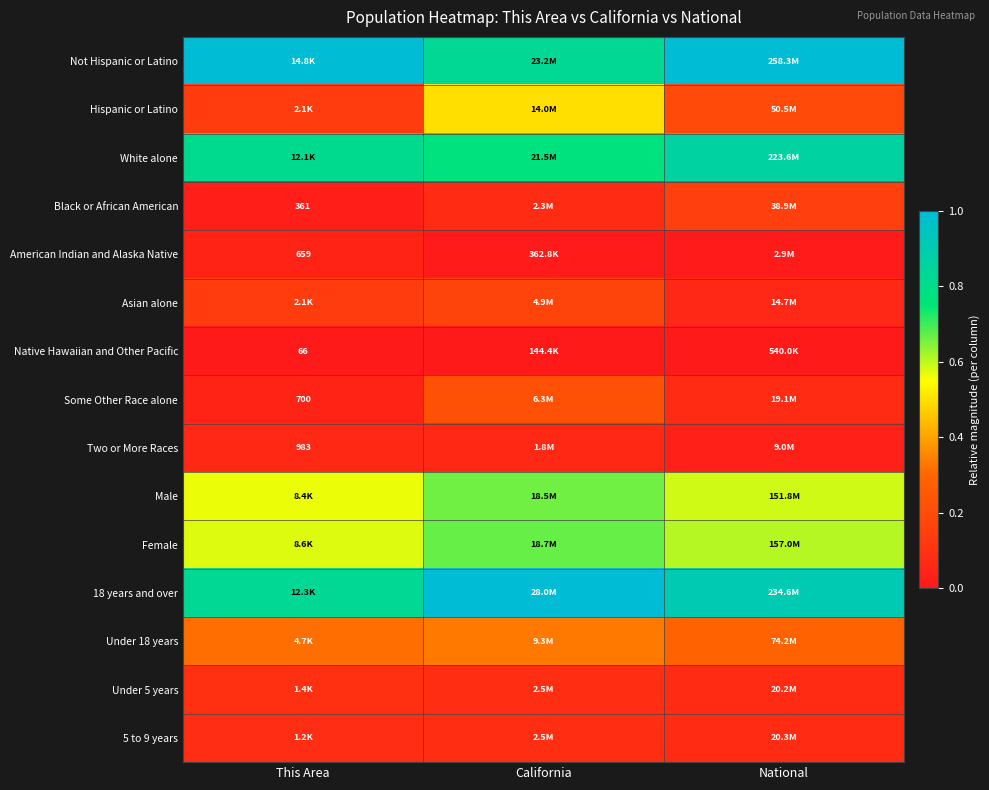

Is the value of Some Other Race alone at This Area greater than the value of Under 18 years at This Area?

No